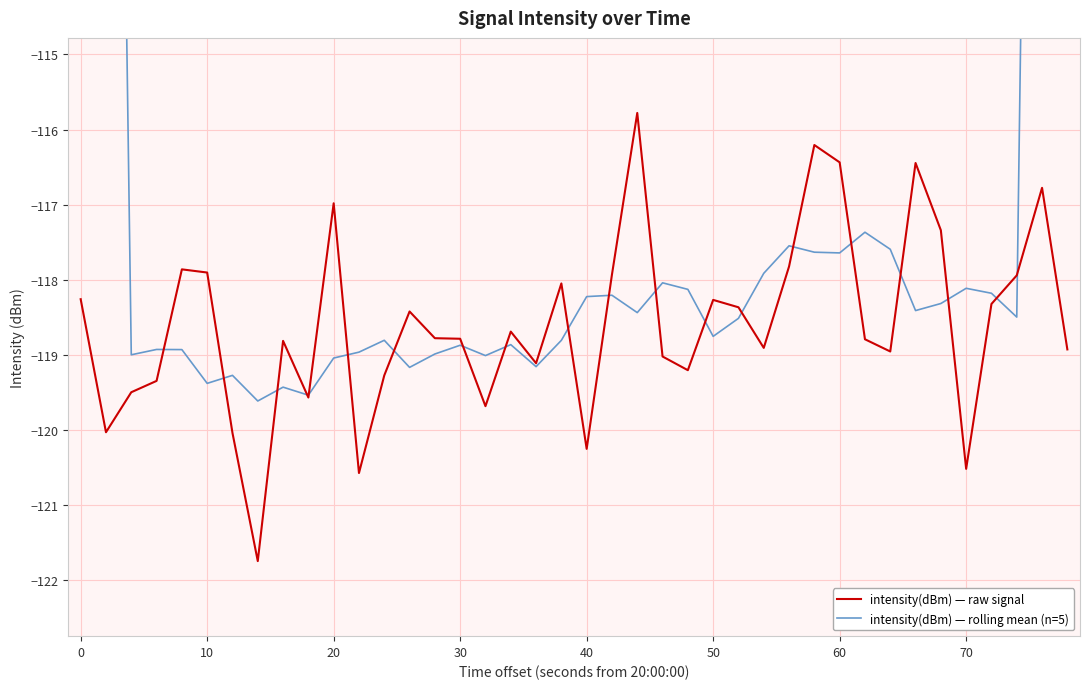

True or false: intensity(dBm) — raw signal has more than 1 interior local peaks.

True